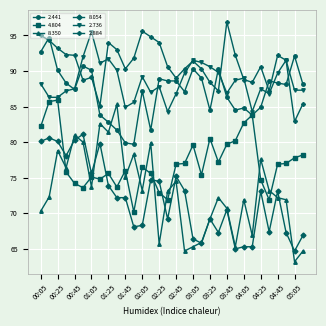

What is the value of the 4.804 point at the 21st from the left?

80.5